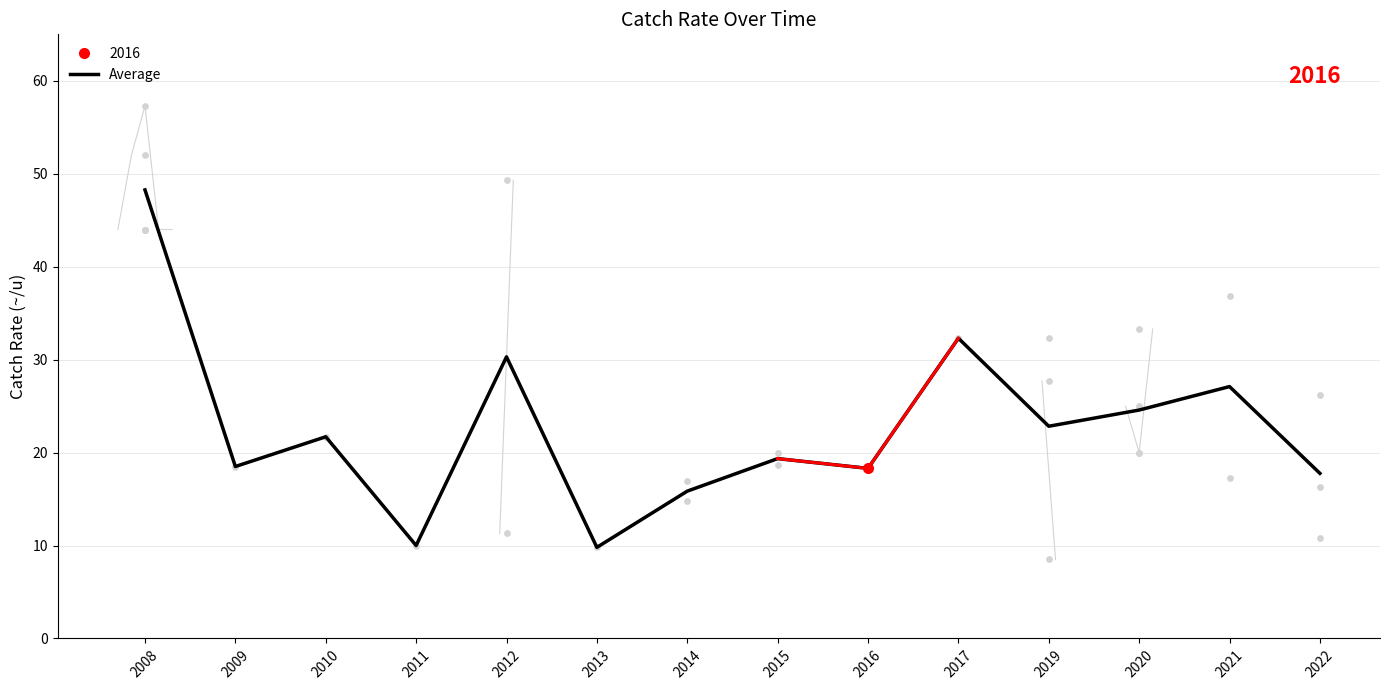

Approximately how many times larger is the value at 2015 compared to 2014?

1.2